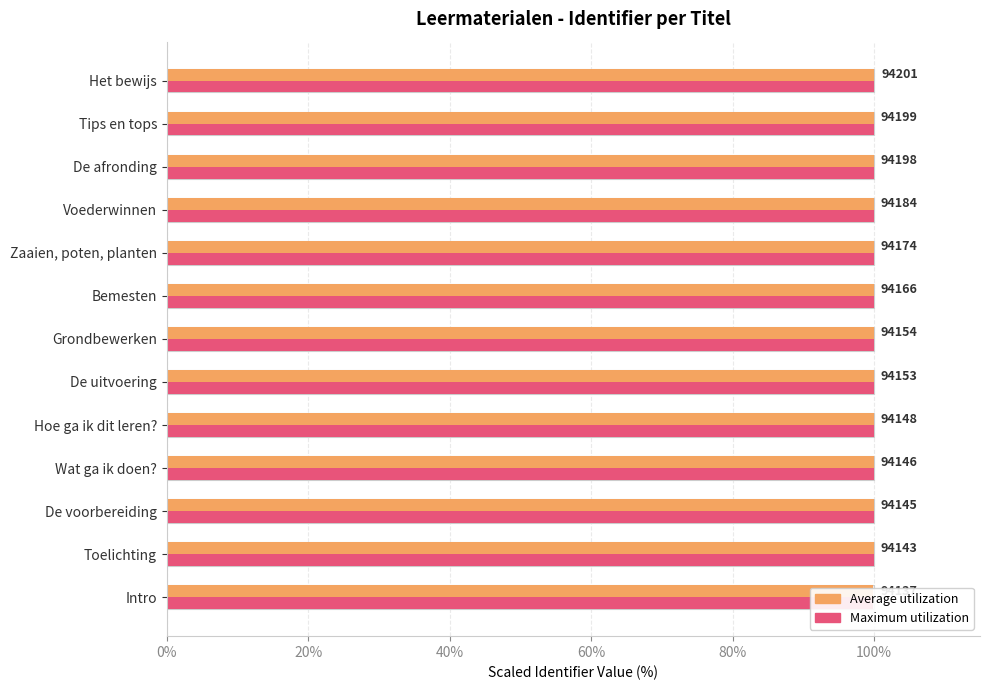

What is the total value across all series at De voorbereiding?

199.9